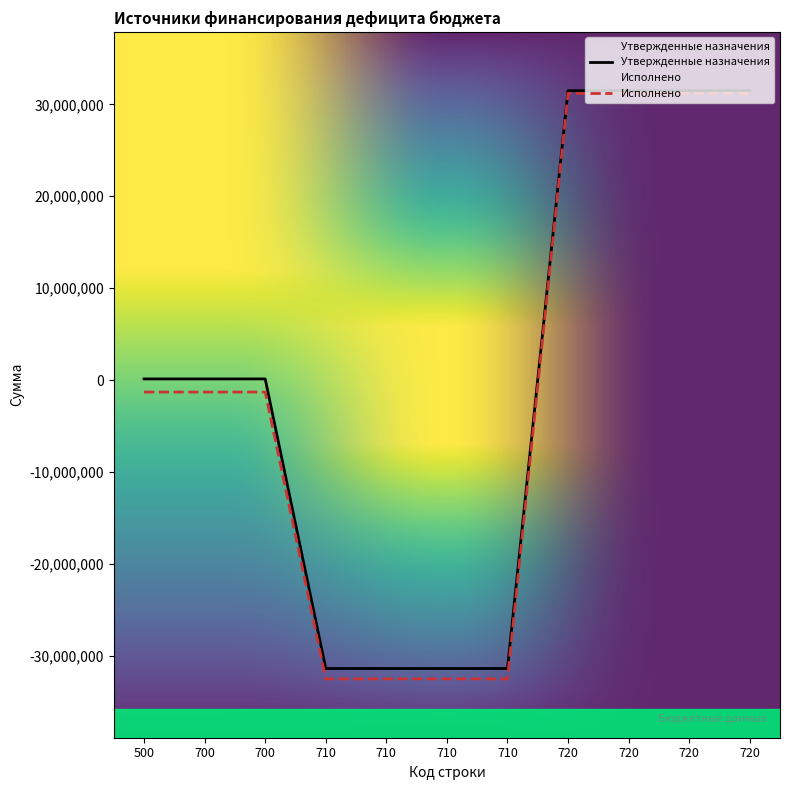

The Исполнено series shows -1286083.3 at 500. True or false?

True